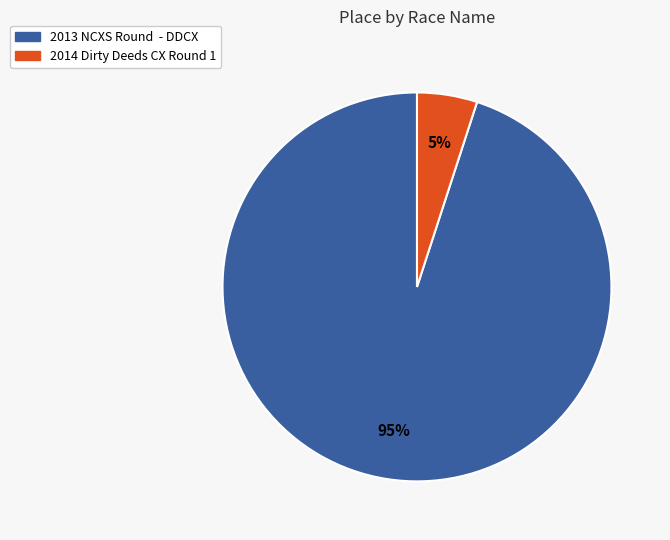

Does 2014 Dirty Deeds CX Round 1 account for over 50% of the chart?

No